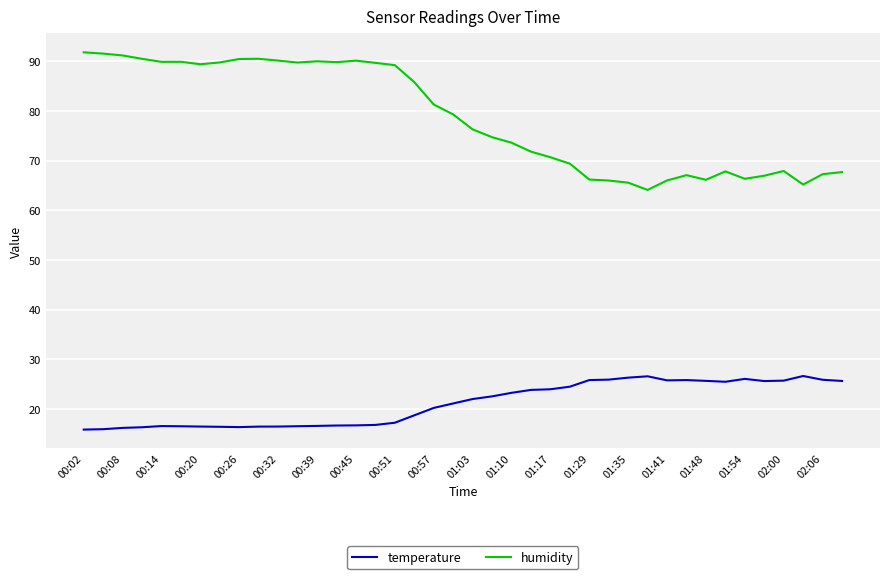

What is the smallest value displayed?

15.9